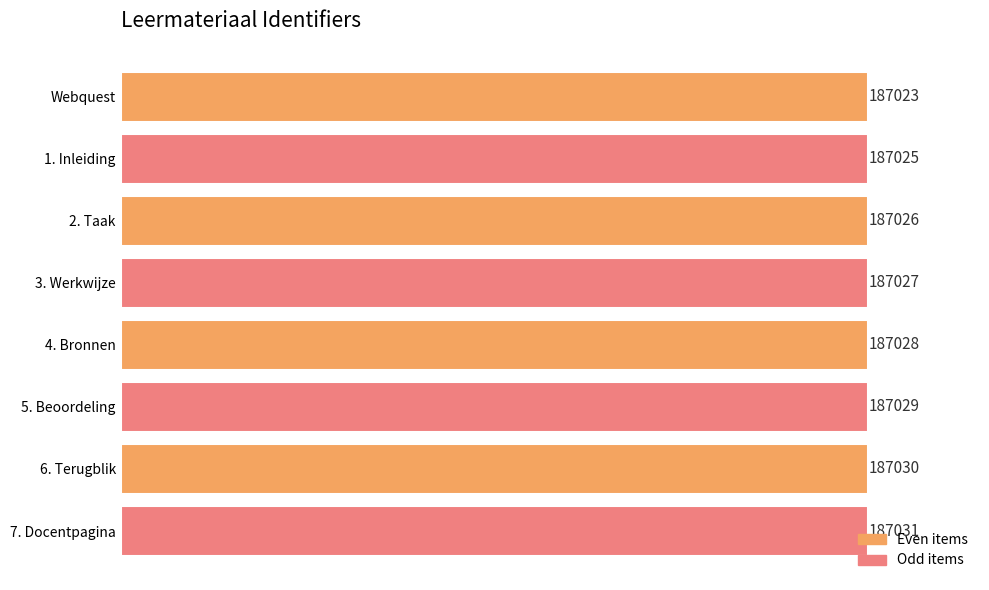

List the labels in order of value, largest first.

7. Docentpagina, 6. Terugblik, 5. Beoordeling, 4. Bronnen, 3. Werkwijze, 2. Taak, 1. Inleiding, Webquest